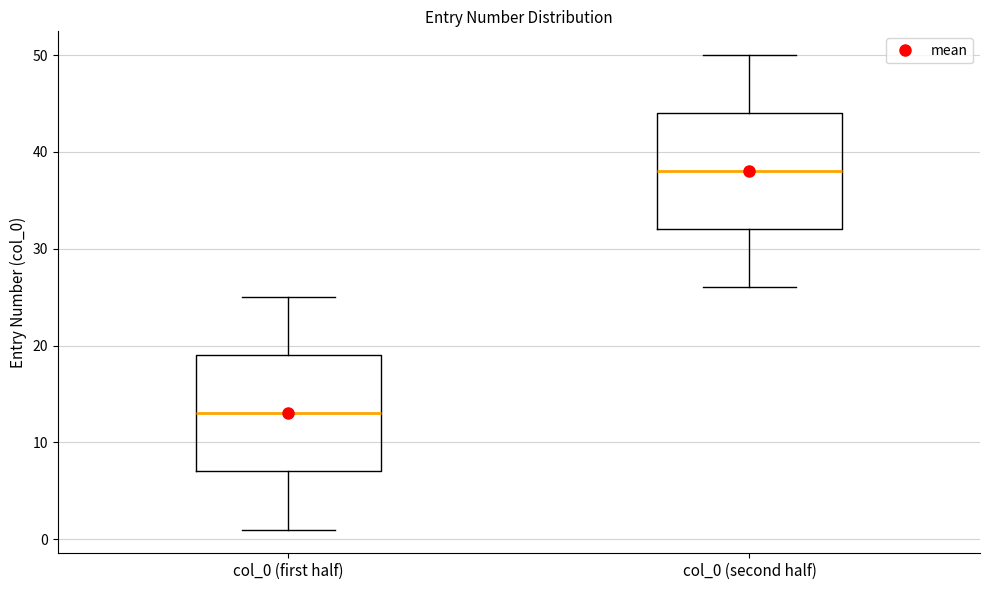

Which box's median line is the highest?

col_0 (second half)